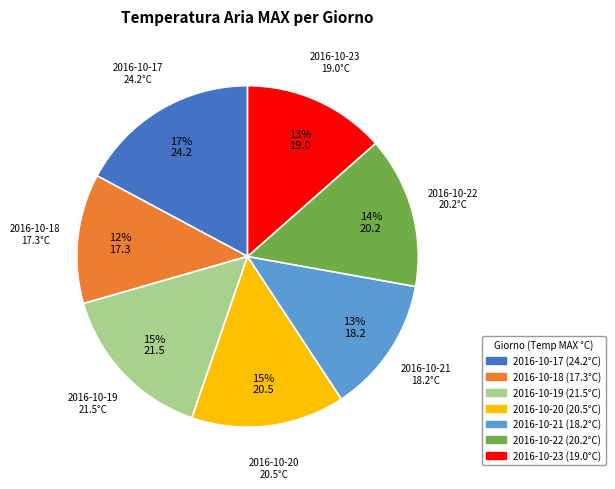

True or false: 2016-10-17 accounts for 17% of the total.

True